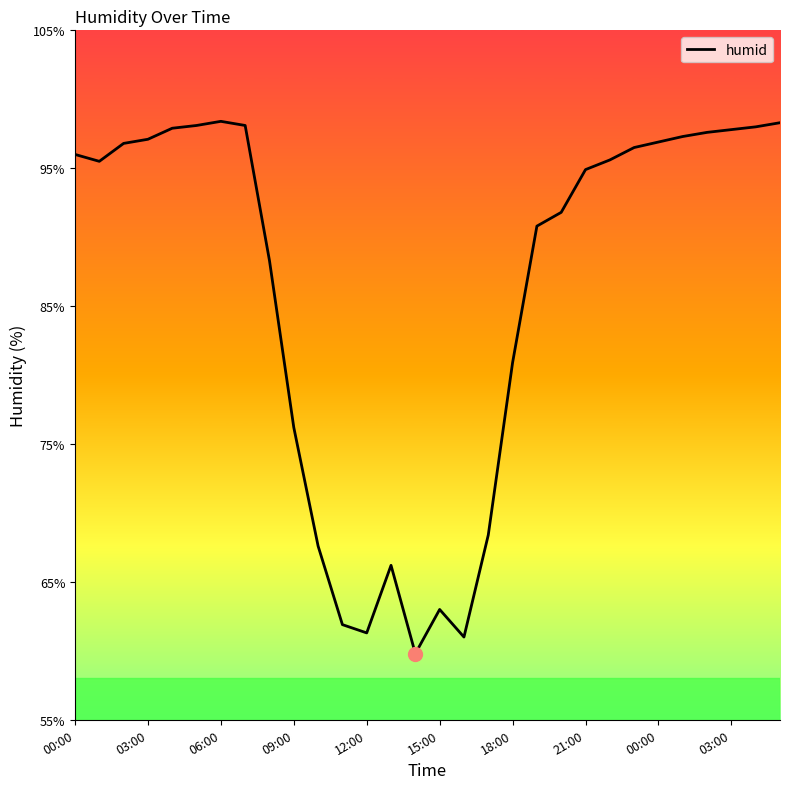

What is the difference between the maximum and minimum values?

38.6